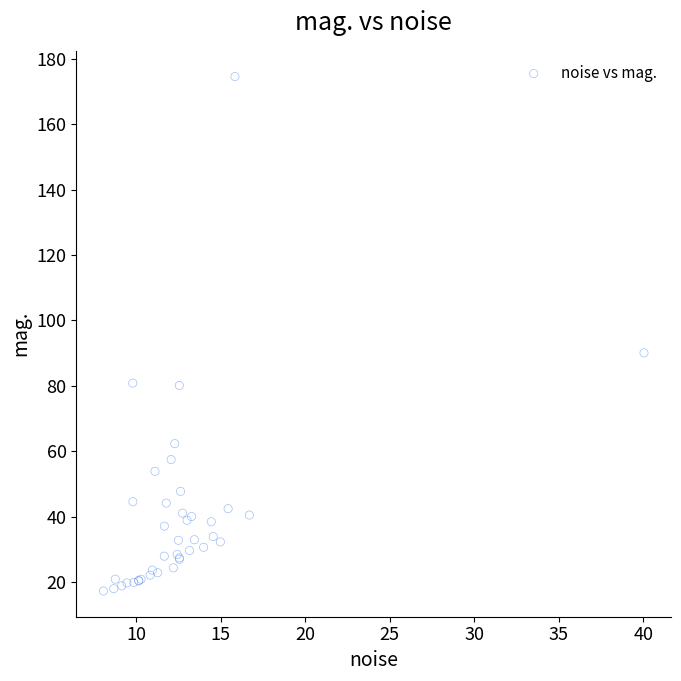

What Y value in the scatter plot is closest to 95?

90.1